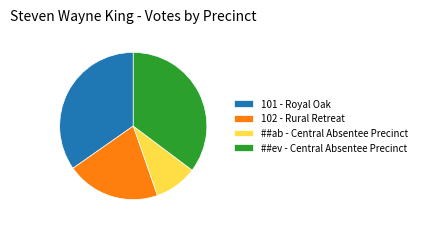

Rank the categories by value from highest to lowest.

##ev - Central Absentee Precinct, 101 - Royal Oak, 102 - Rural Retreat, ##ab - Central Absentee Precinct